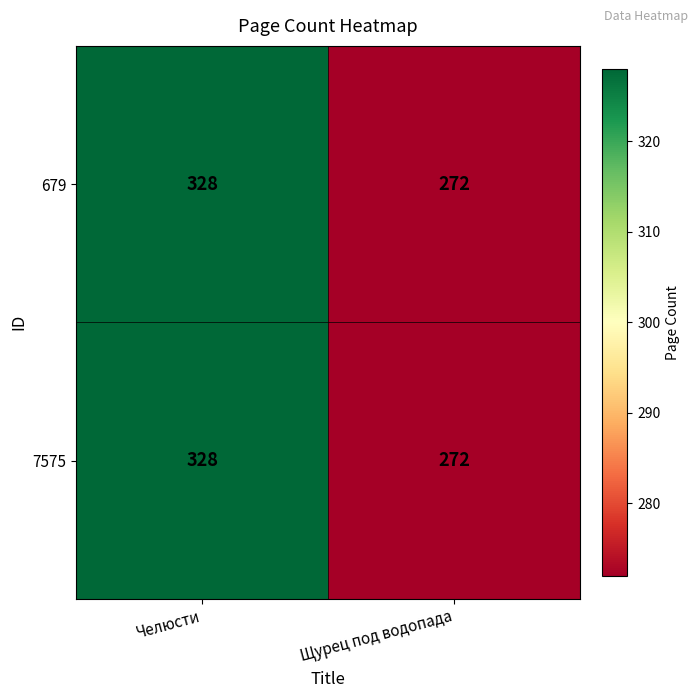

The 679 series shows 412 at Щурец под водопада. True or false?

False